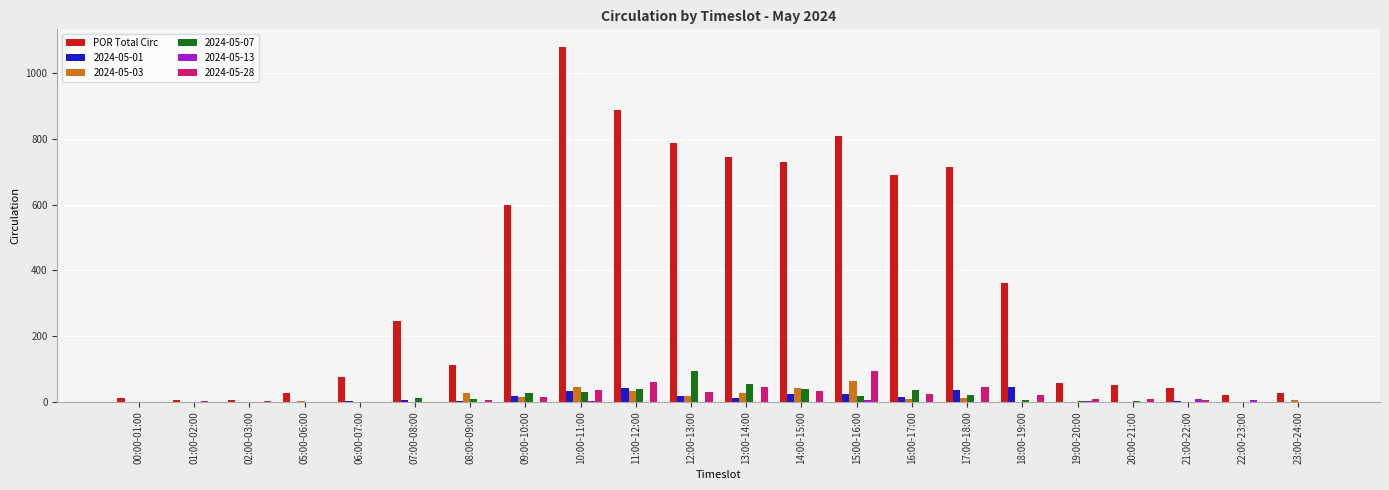

Is it true that 2024-05-03 equals 1 at 22:00-23:00?

True